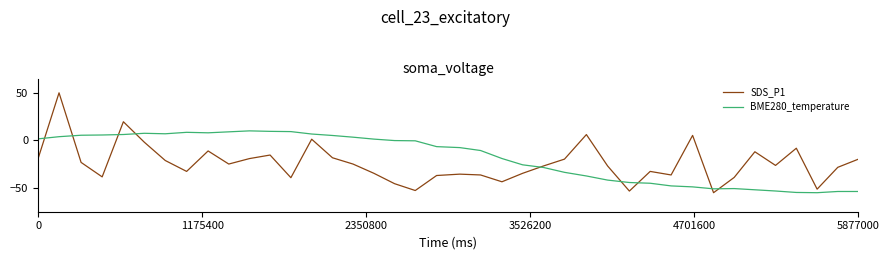

How many interior local valleys does the SDS_P1 series have?

11